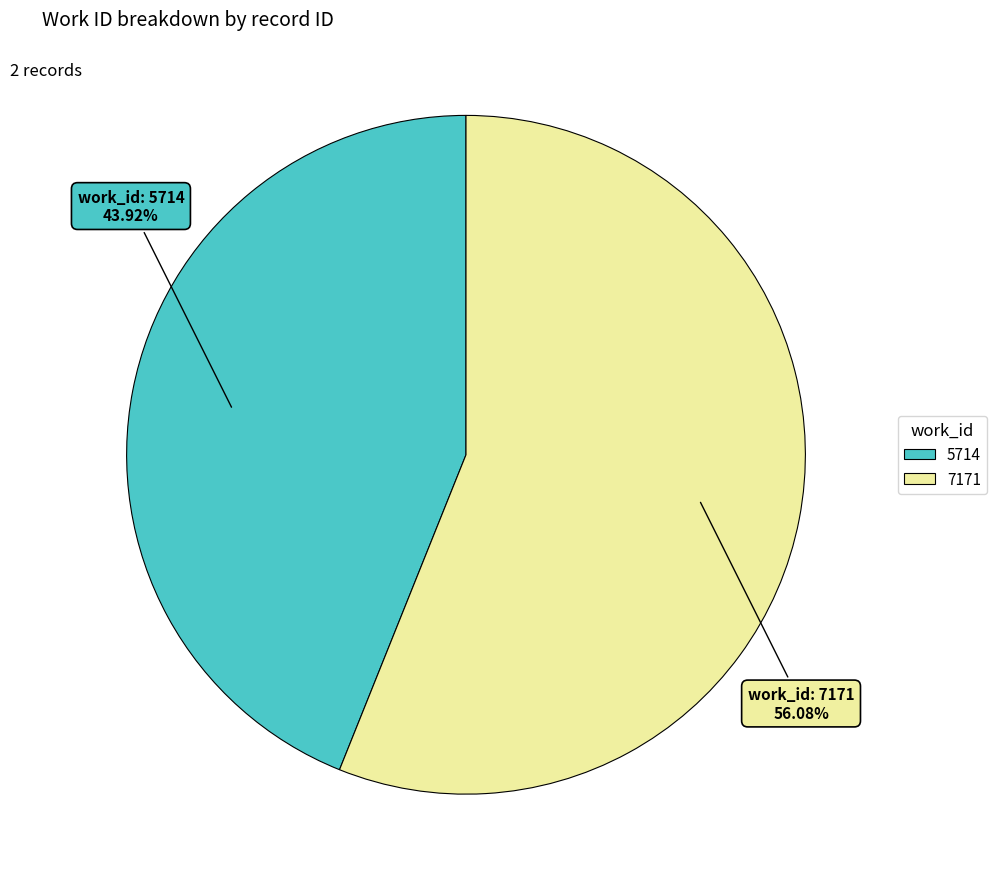

Is it true that 7171 is 70% of the pie?

False